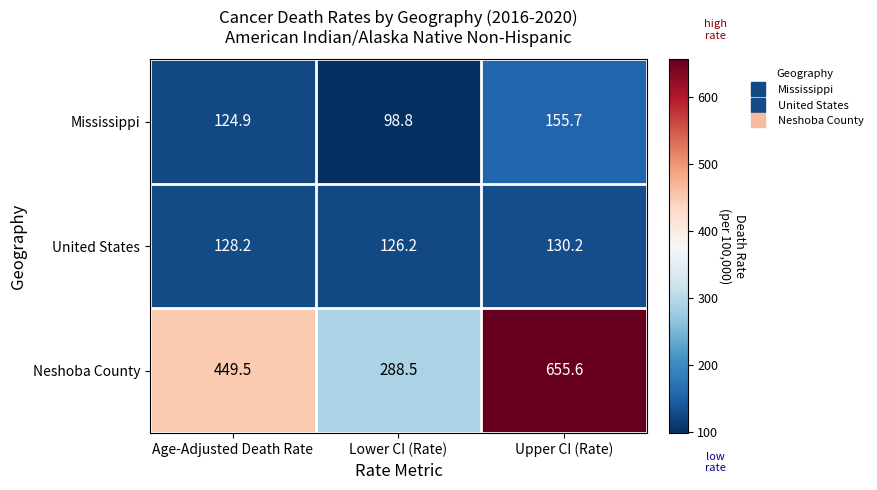

Reading right to left, what are all the values shown in this chart?

Mississippi: 155.7	98.8	124.9
United States: 130.2	126.2	128.2
Neshoba County: 655.6	288.5	449.5